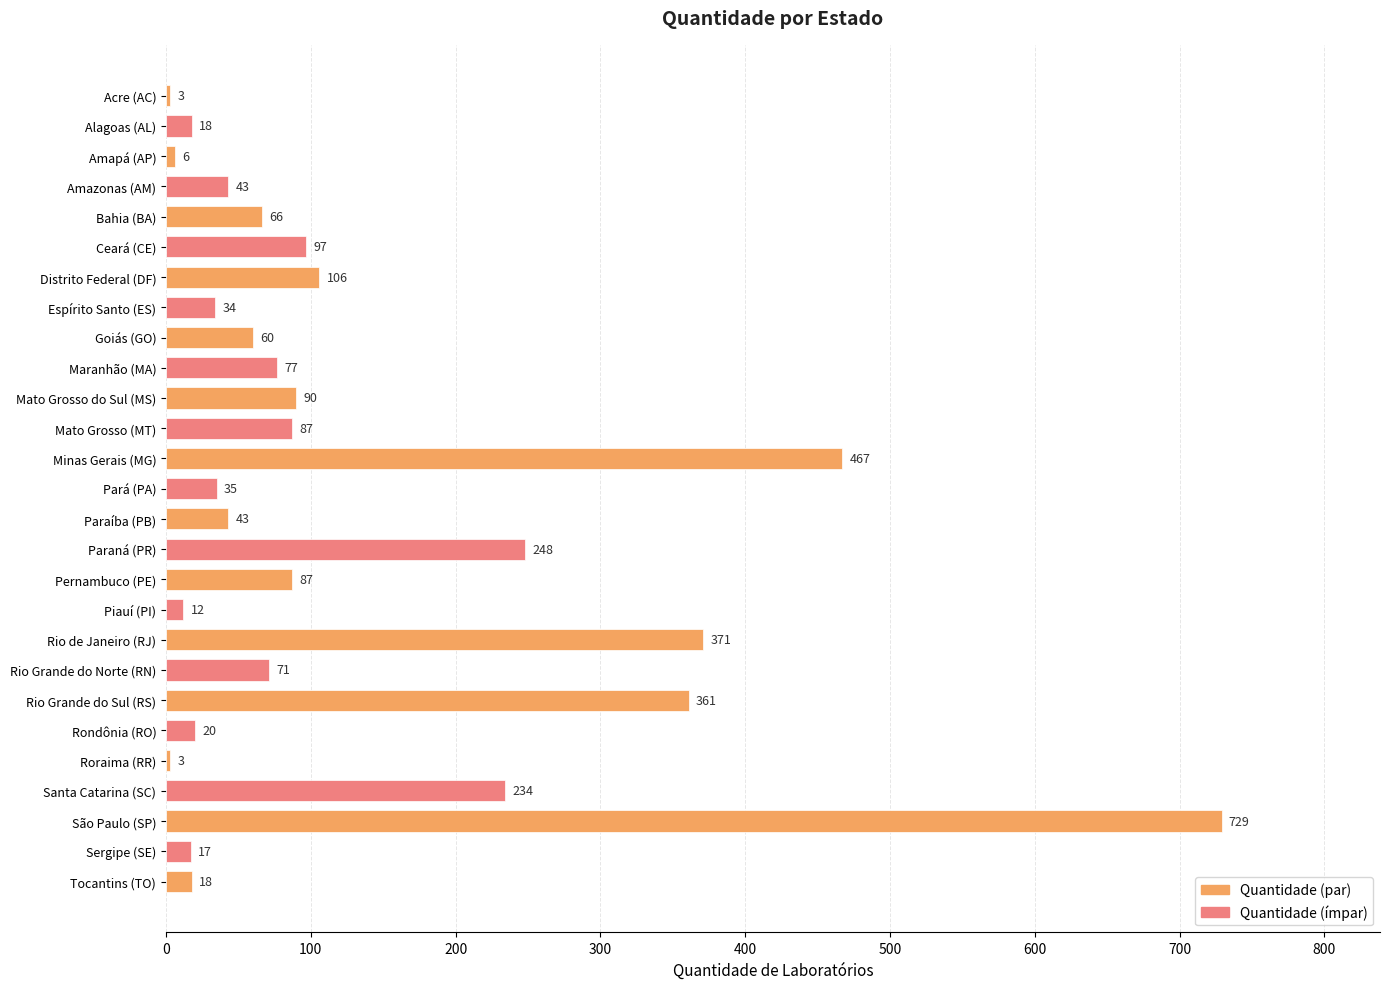

How many distinct data groups are displayed?

1